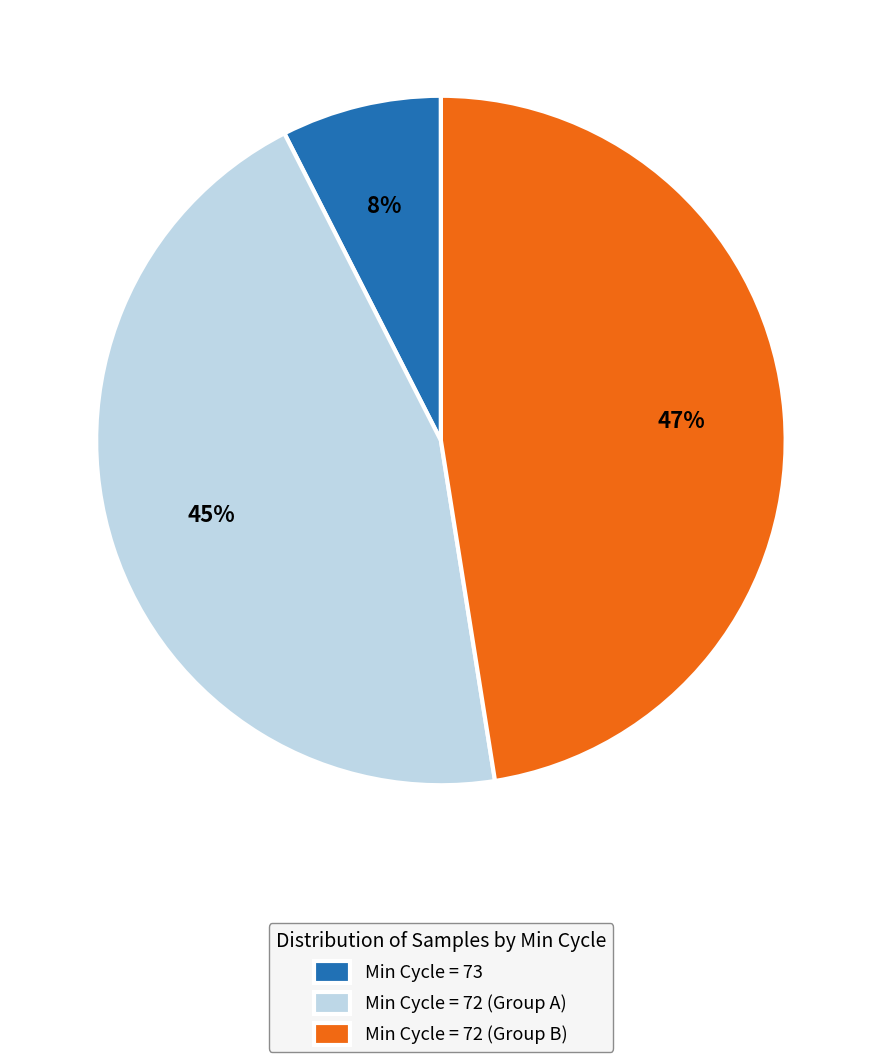

Which category has the smallest portion of the pie?

Min Cycle = 73